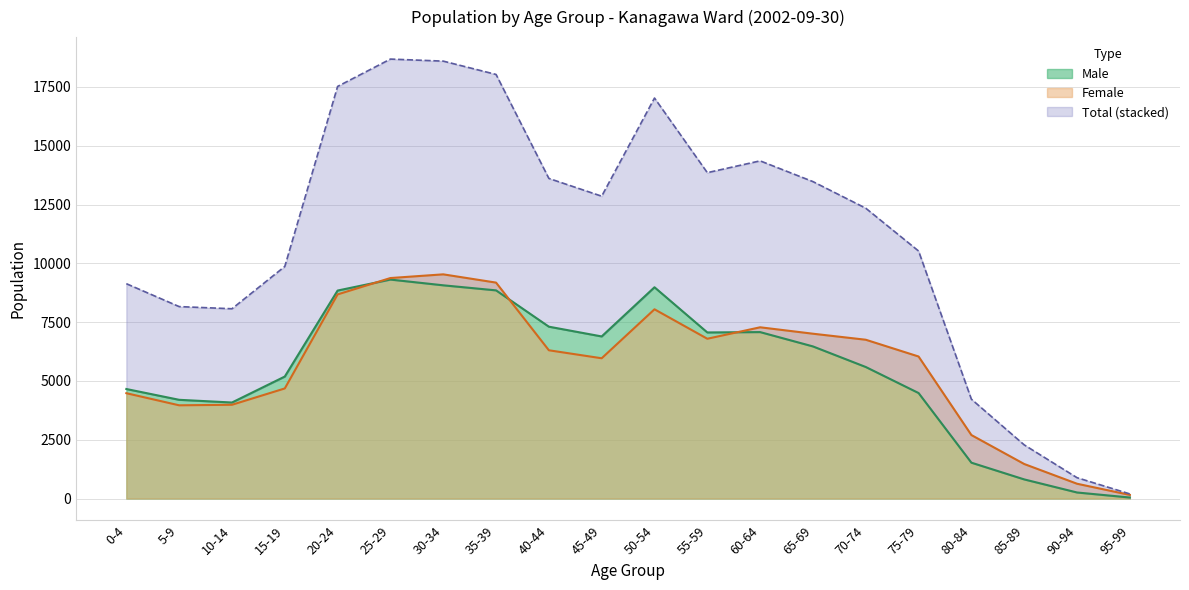

What is the minimum value shown in the chart?

43